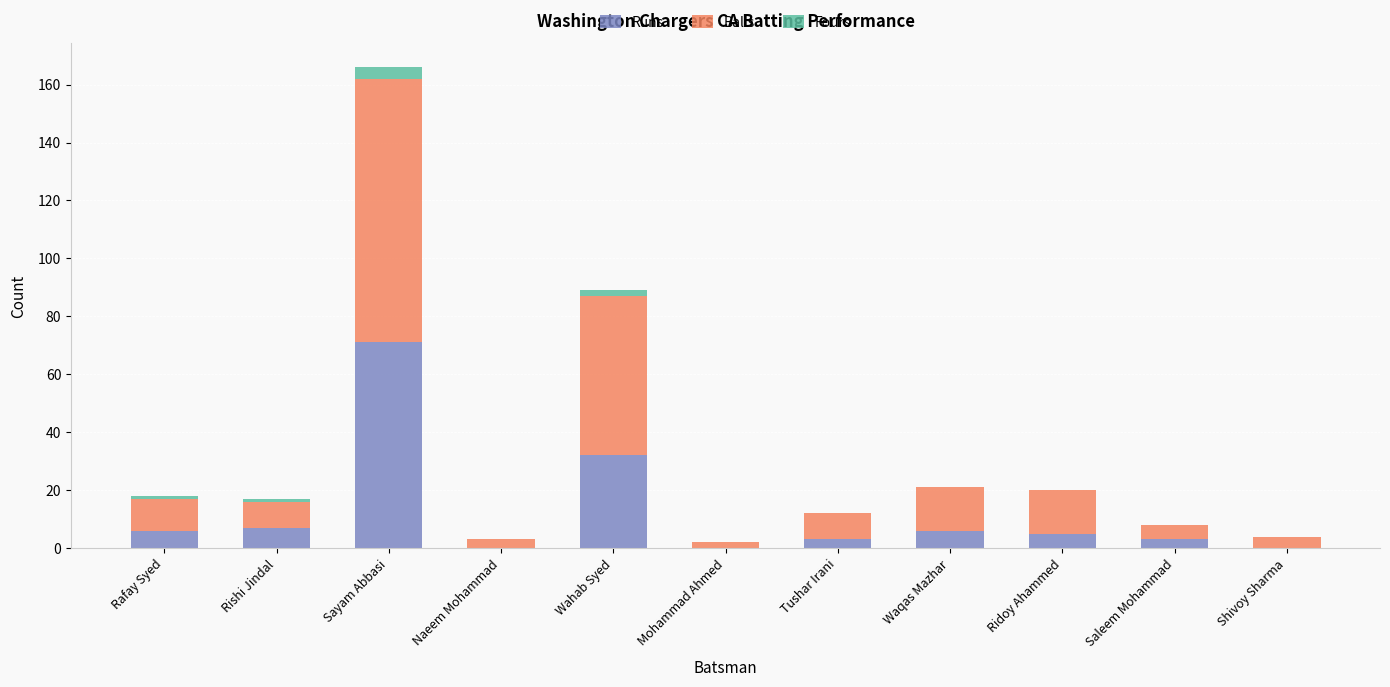

What is the sum of all Runs values?

133